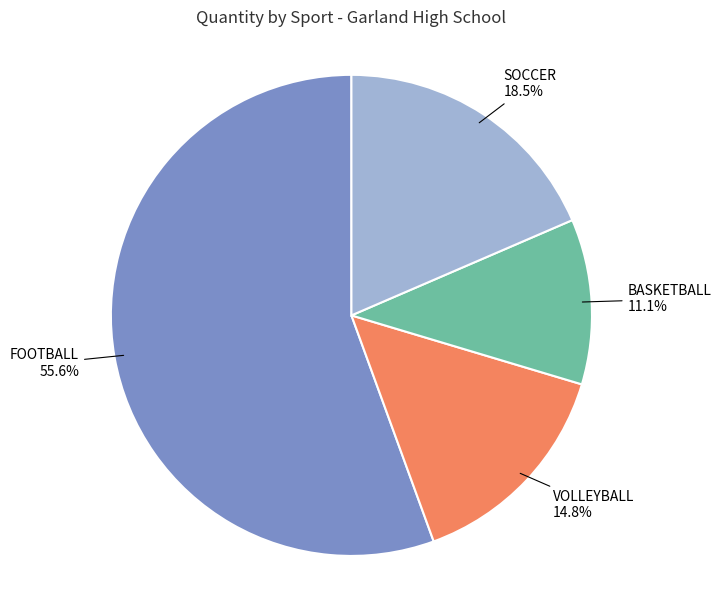

Which category has the smallest portion of the pie?

BASKETBALL